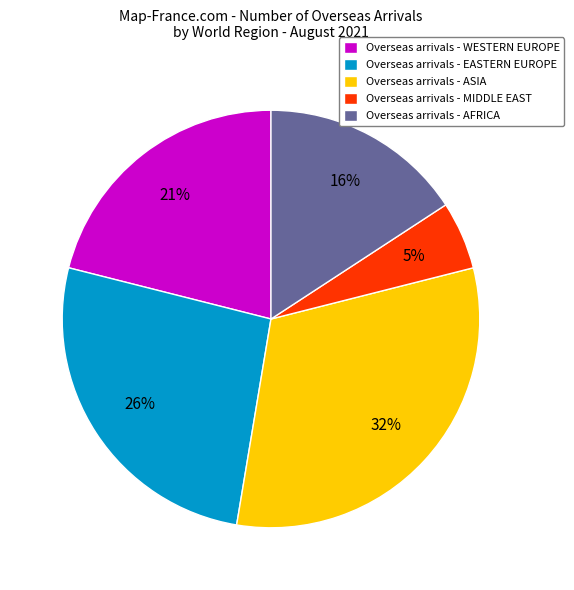

Which slice is the largest?

Overseas arrivals - ASIA